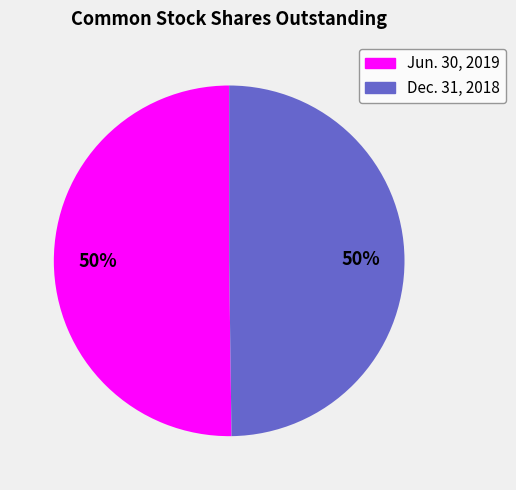

Is it true that Dec. 31, 2018 is 50% of the pie?

True